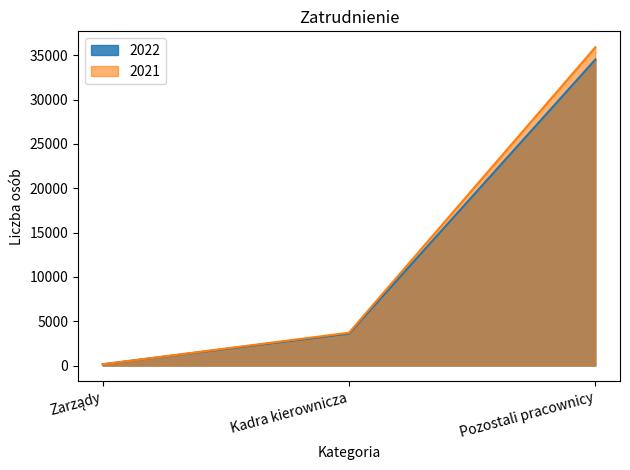

Reading left to right, list all the values displayed in this chart.

2022: 149	3610	34520
2021: 143	3705	35903